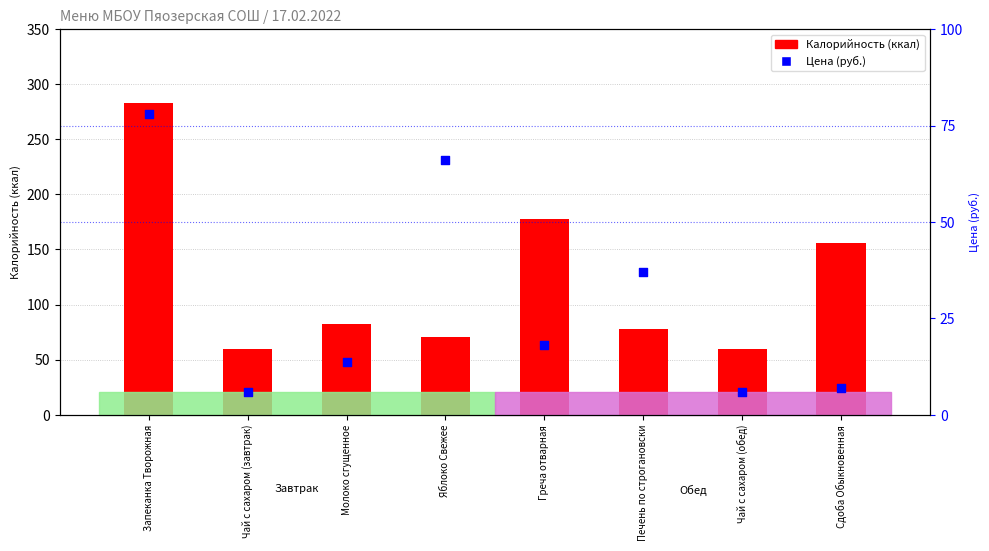

At how many categories does at least one series exceed 82?

3